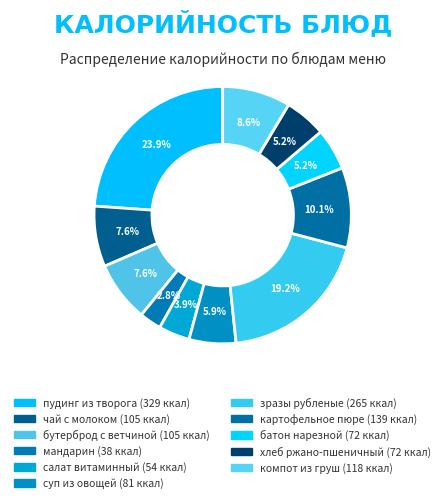

Which has a higher value, хлеб ржано-пшеничный or чай с молоком?

чай с молоком